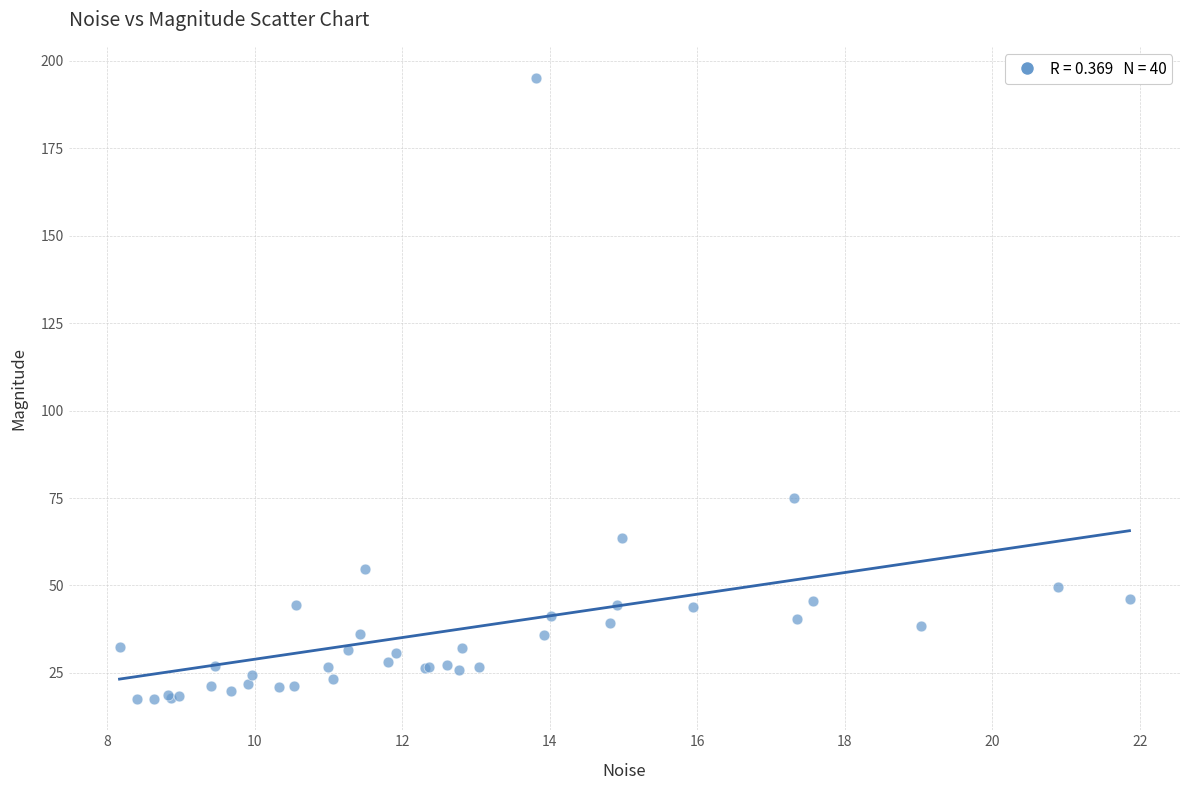

What Y value in the scatter plot is closest to 106?

75.1